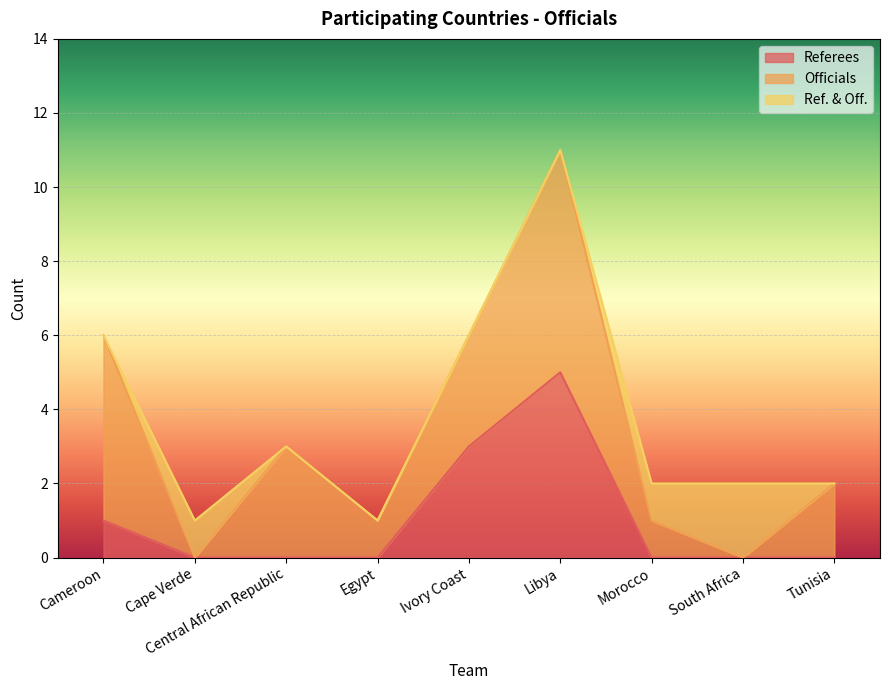

What is the highest value of the Referees series?

5